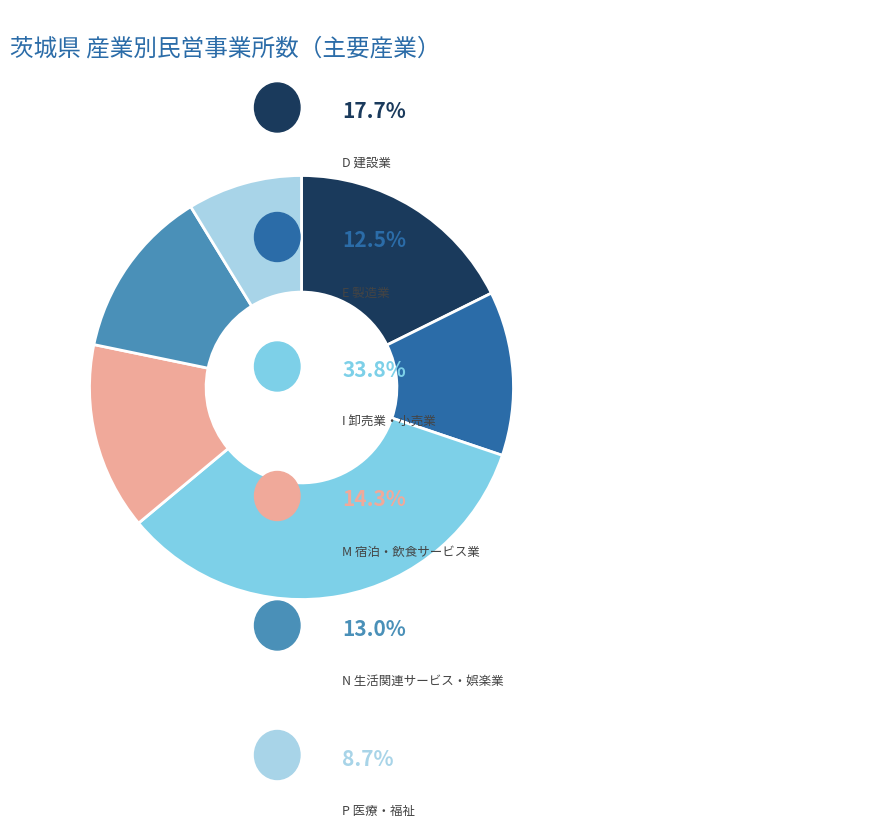

Is there any slice that represents more than half of the pie?

No